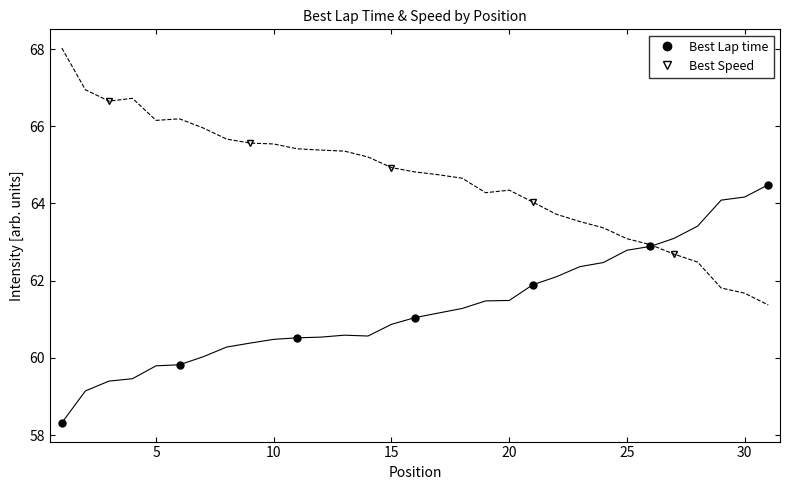

List the series in order of their overall mean, highest first.

Best Speed, Best Lap time